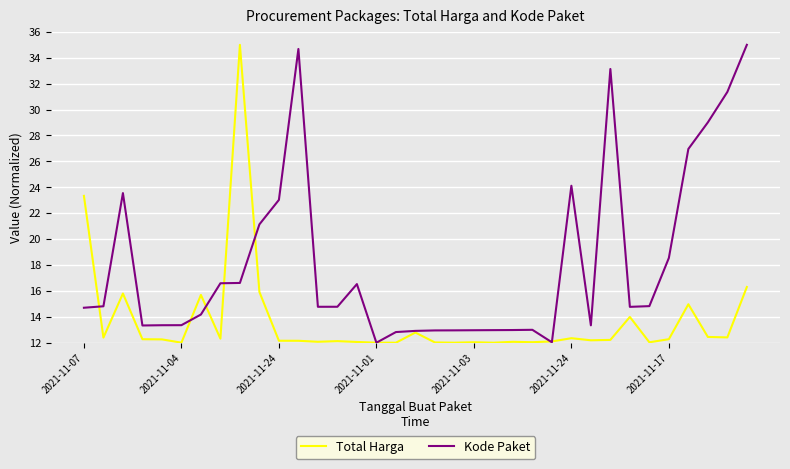

Does the chart have visible grid lines?

Yes